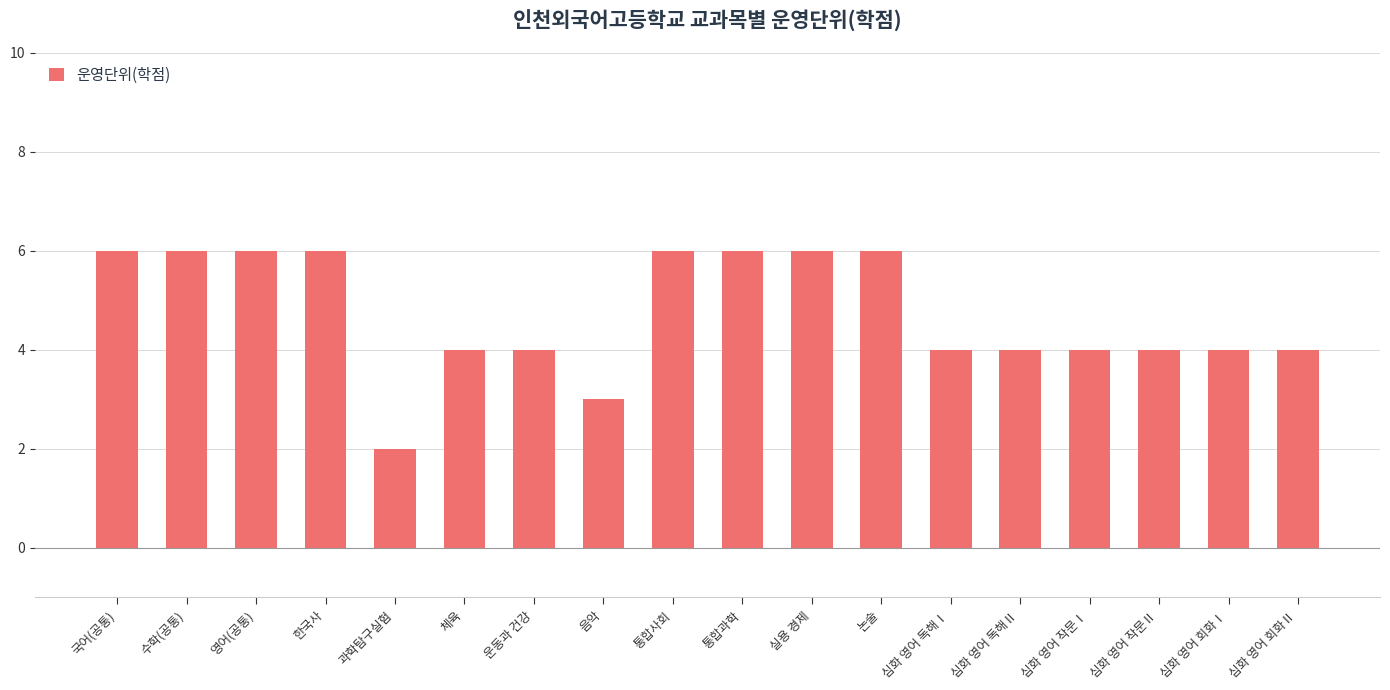

Reading right to left, extract all data points from this chart.

심화 영어 회화Ⅱ=4	심화 영어 회화Ⅰ=4	심화 영어 작문Ⅱ=4	심화 영어 작문Ⅰ=4	심화 영어 독해Ⅱ=4	심화 영어 독해Ⅰ=4	논술=6	실용 경제=6	통합과학=6	통합사회=6	음악=3	운동과 건강=4	체육=4	과학탐구실험=2	한국사=6	영어(공통)=6	수학(공통)=6	국어(공통)=6